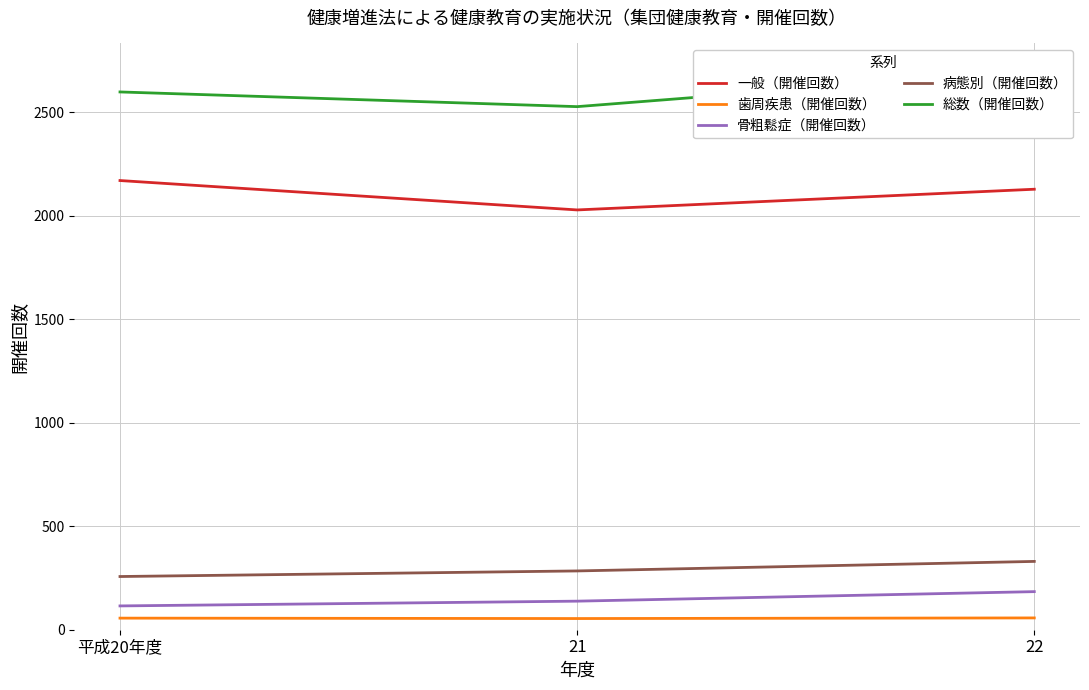

At which category is the sum across all series the highest?

22